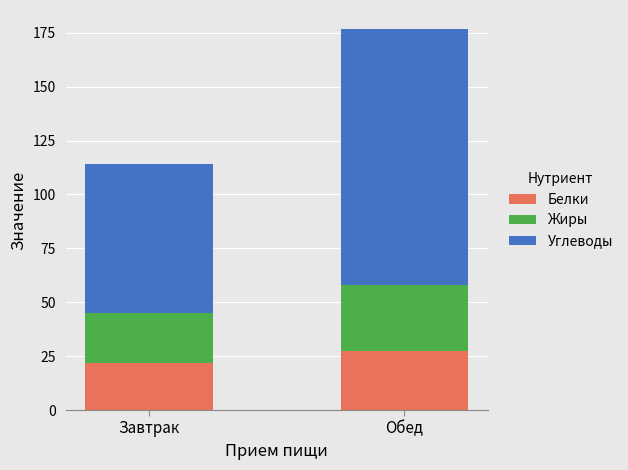

The value of Белки at Обед is 27.3. True or false?

True